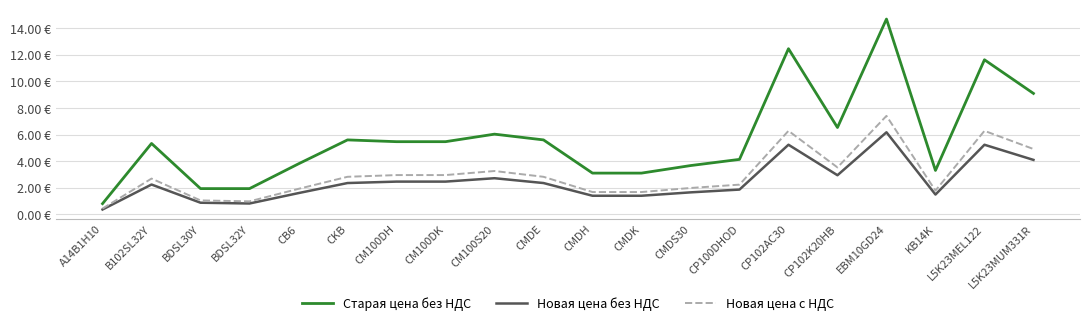

How many interior local peaks does the Новая цена с НДС series have?

5